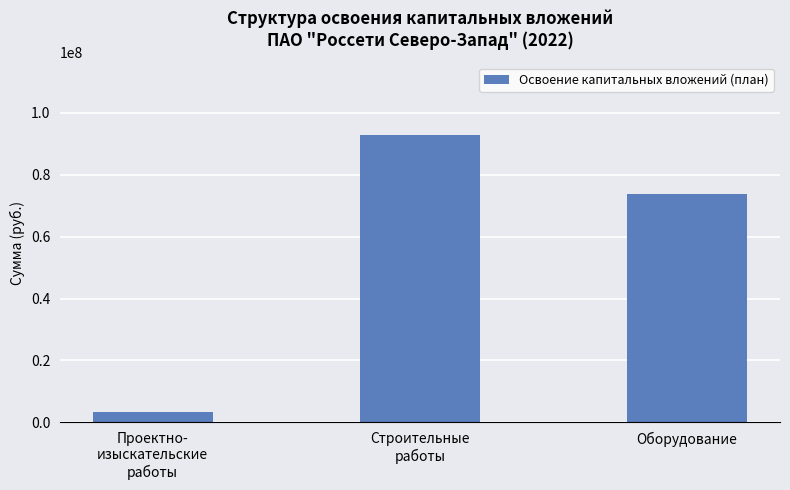

Where is the data nearest to the value 48209762?

Оборудование